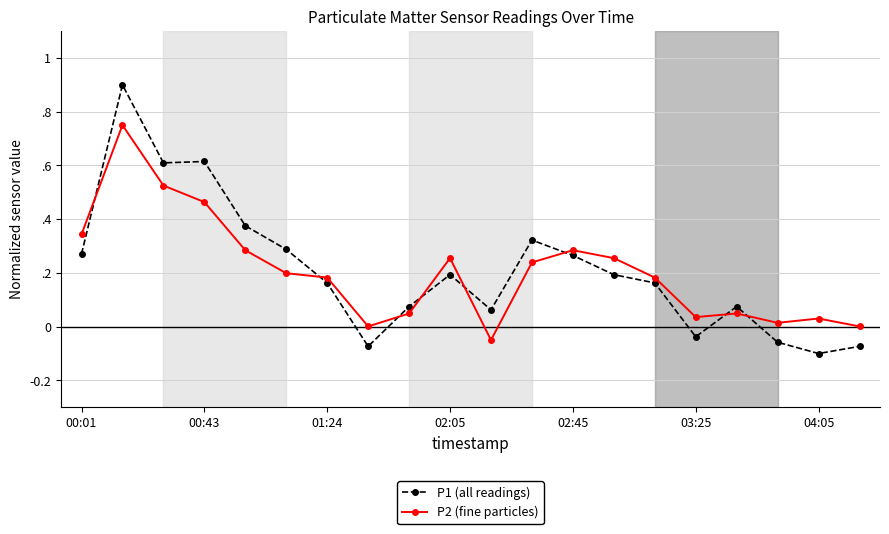

What is the maximum value for P1 (all readings)?

0.9